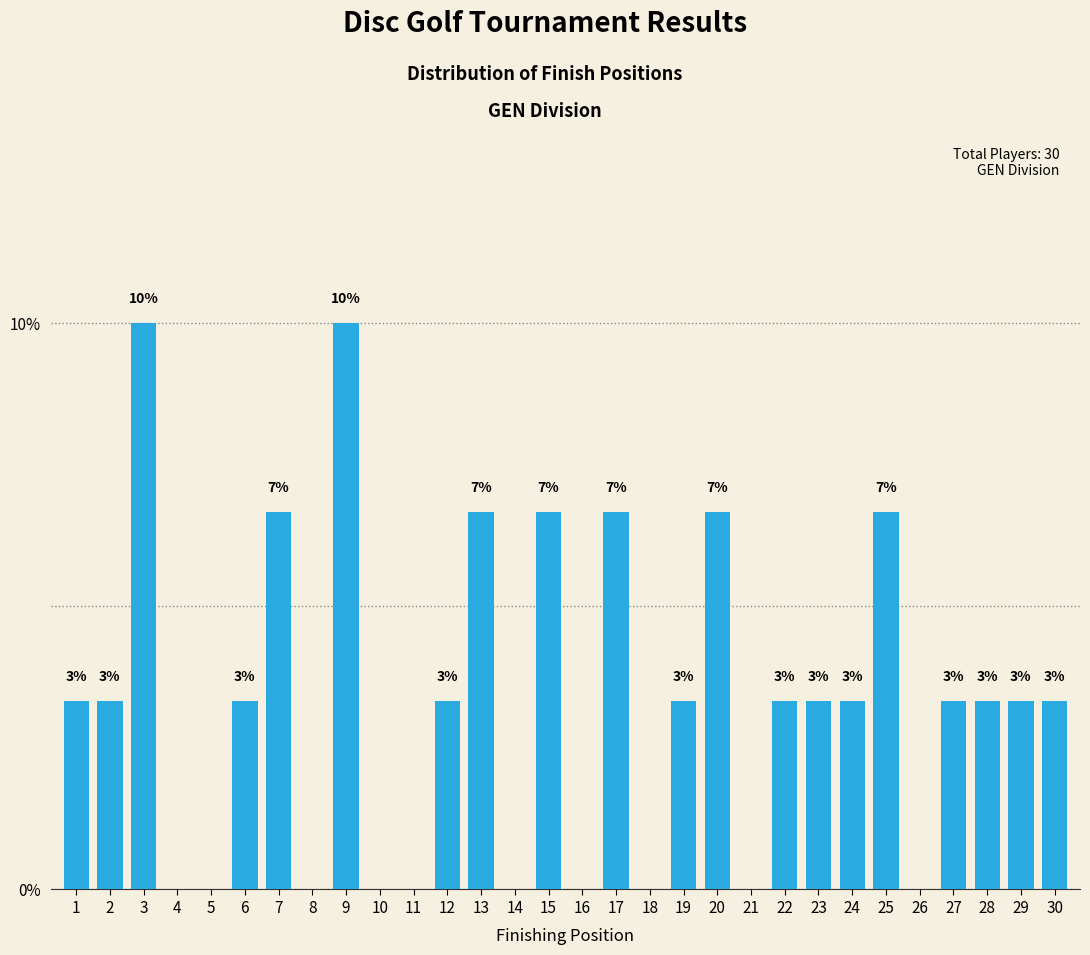

Are the bars horizontal?

No